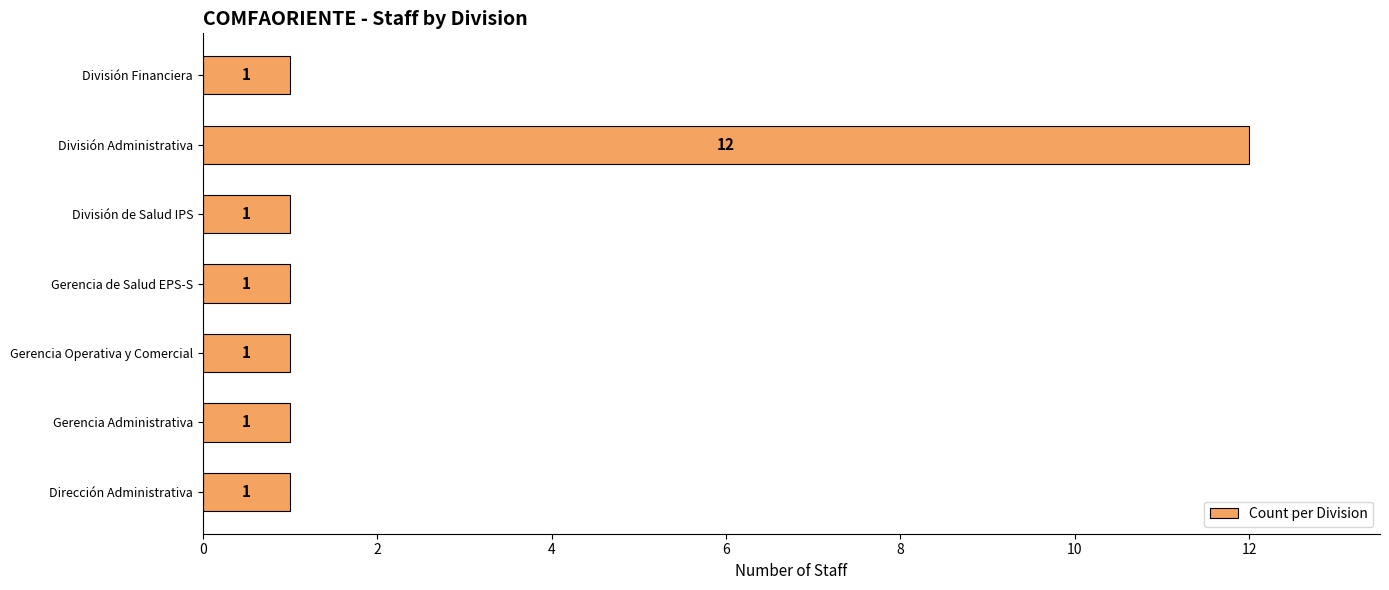

Approximately how many times larger is the value at Gerencia Administrativa compared to Dirección Administrativa?

1.0